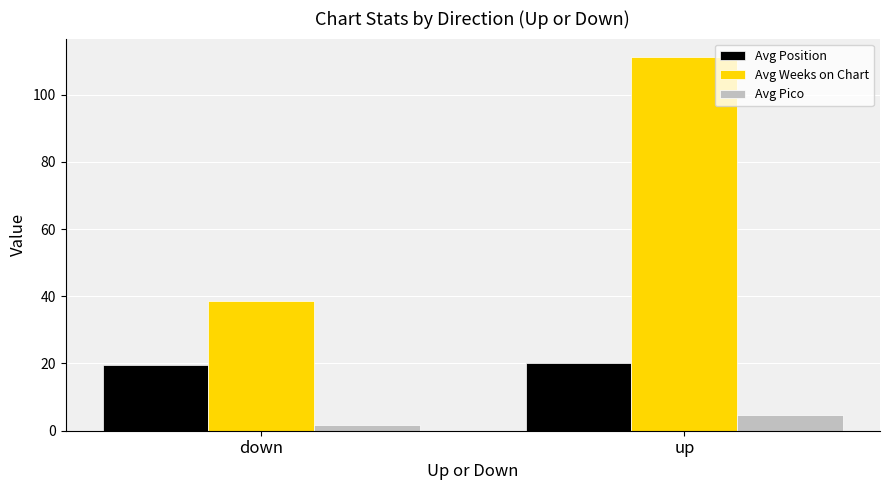

Where does the Avg Pico series first go above 4?

up